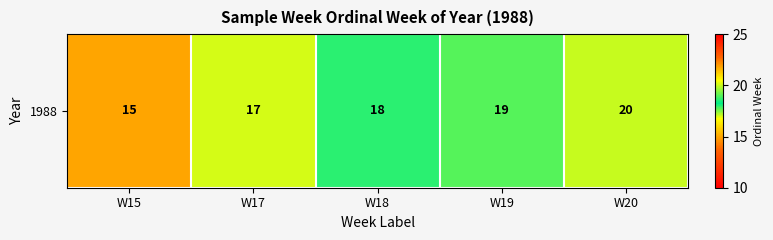

What is the change in value from W19 to W20?

+1